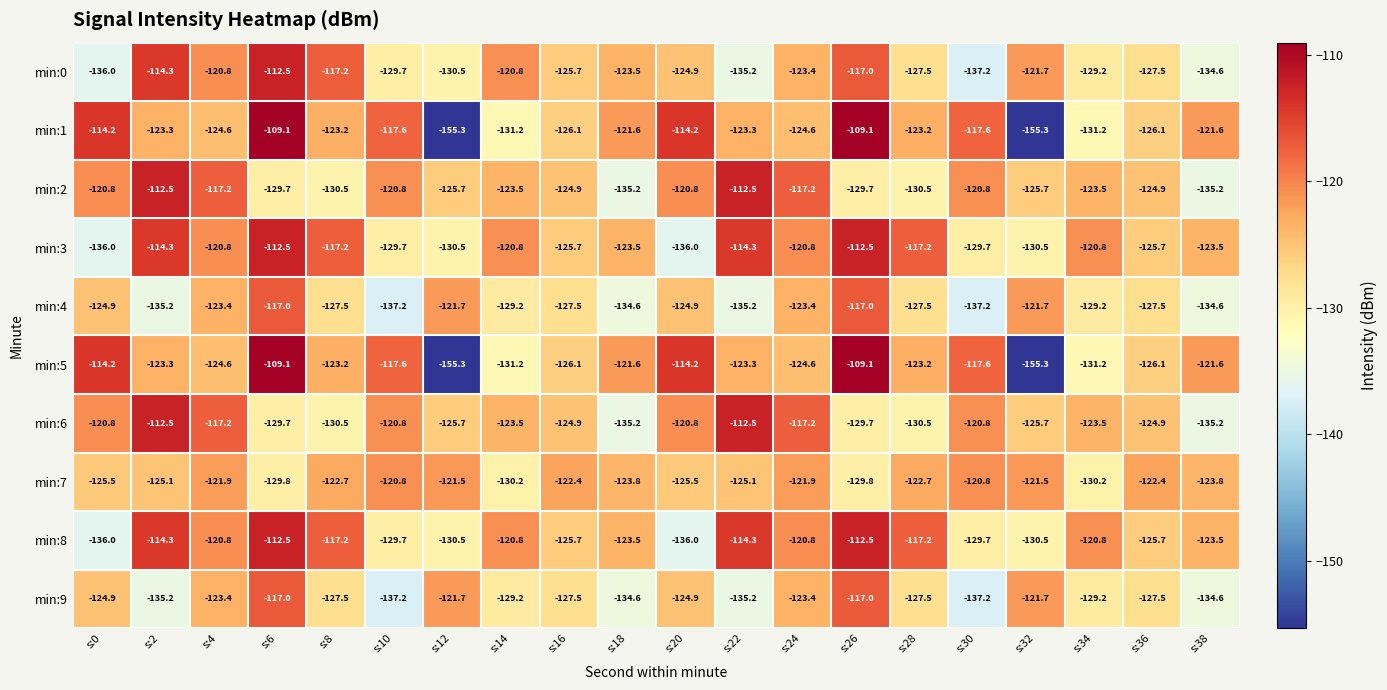

Where does the min:0 series first go above -124?

s:2